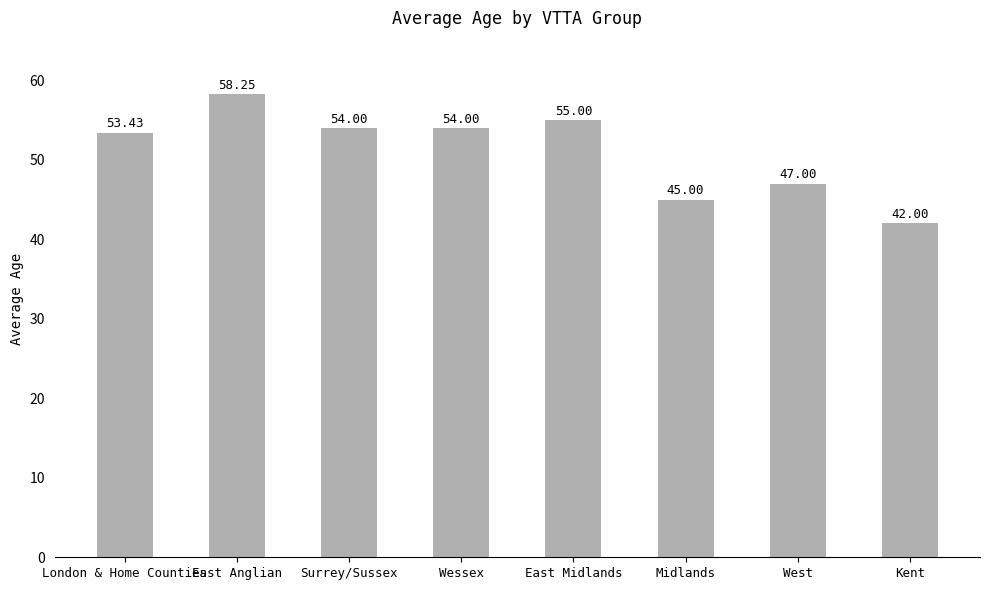

The value at Wessex is 54.0. True or false?

True